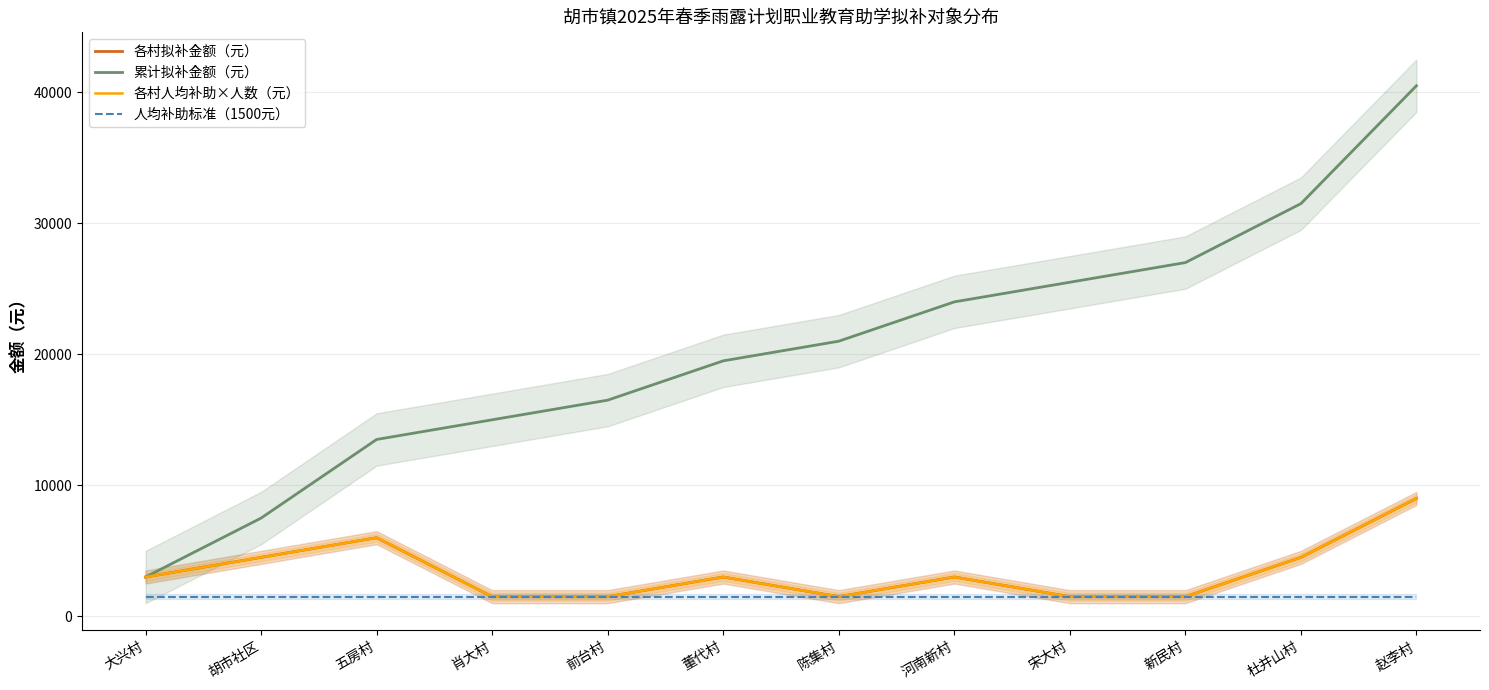

True or false: 累计拟补金额（元） has a value of 27000 at 新民村.

True